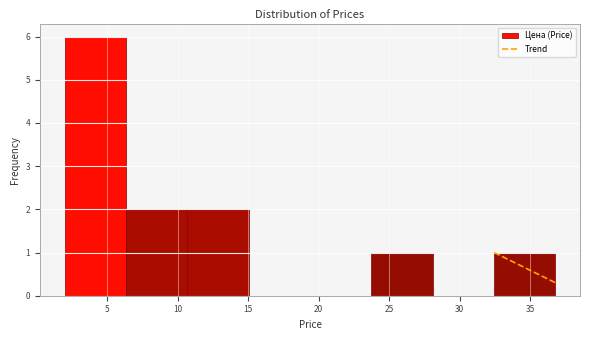

Over which range of the x-axis is the bar tallest?

2.0 to 6.5